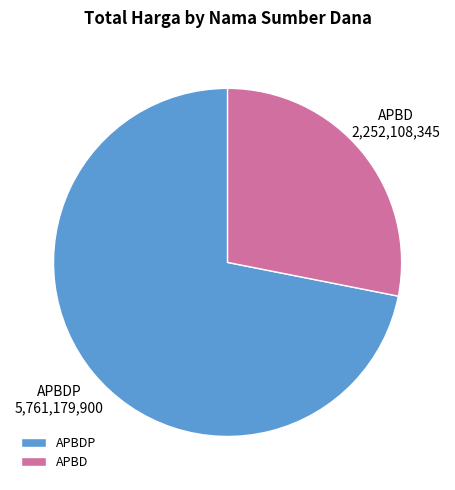

How many segments does this pie chart have?

2